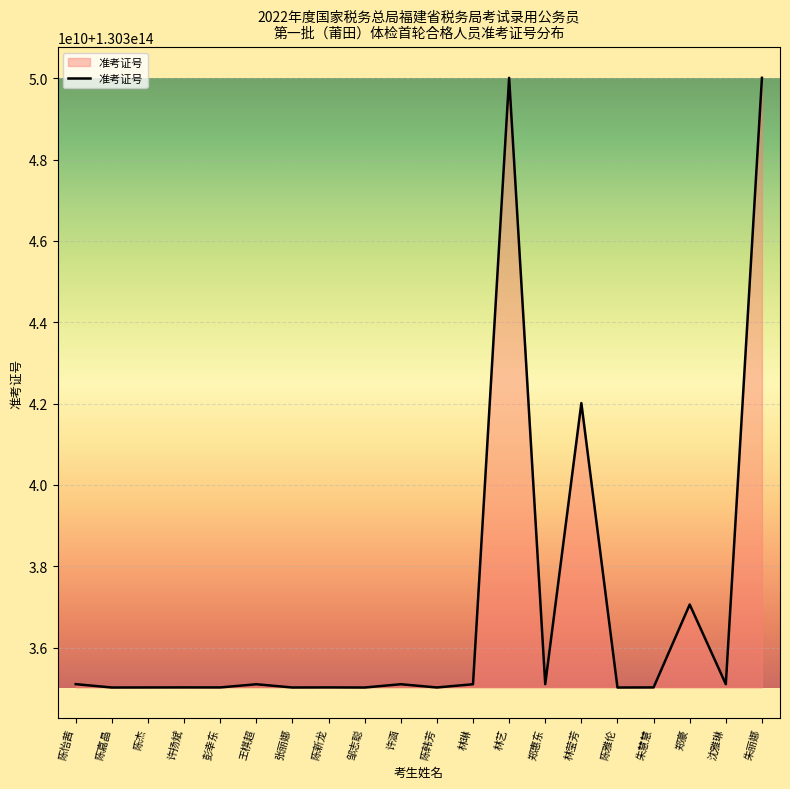

Between 朱慧慧 and 陈雅伦, which is larger?

朱慧慧